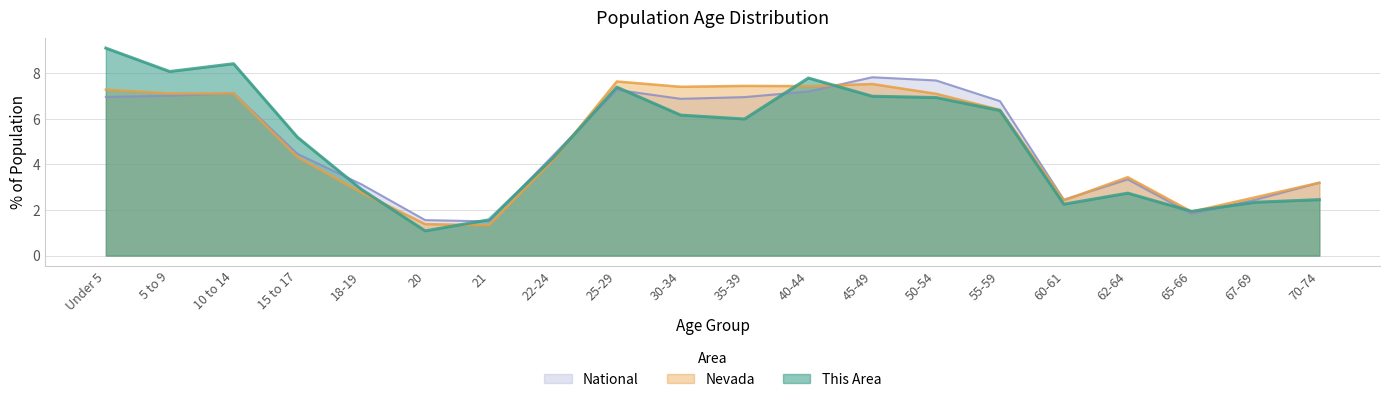

At 65-66, list the series in order from smallest to largest.

National, Nevada, This Area